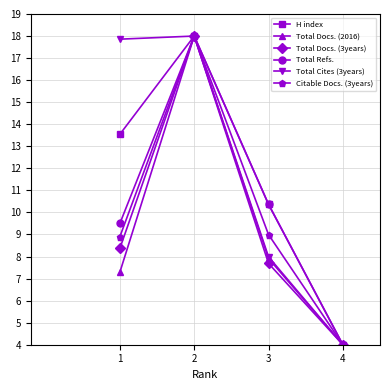

At how many categories does at least one series exceed 17?

2